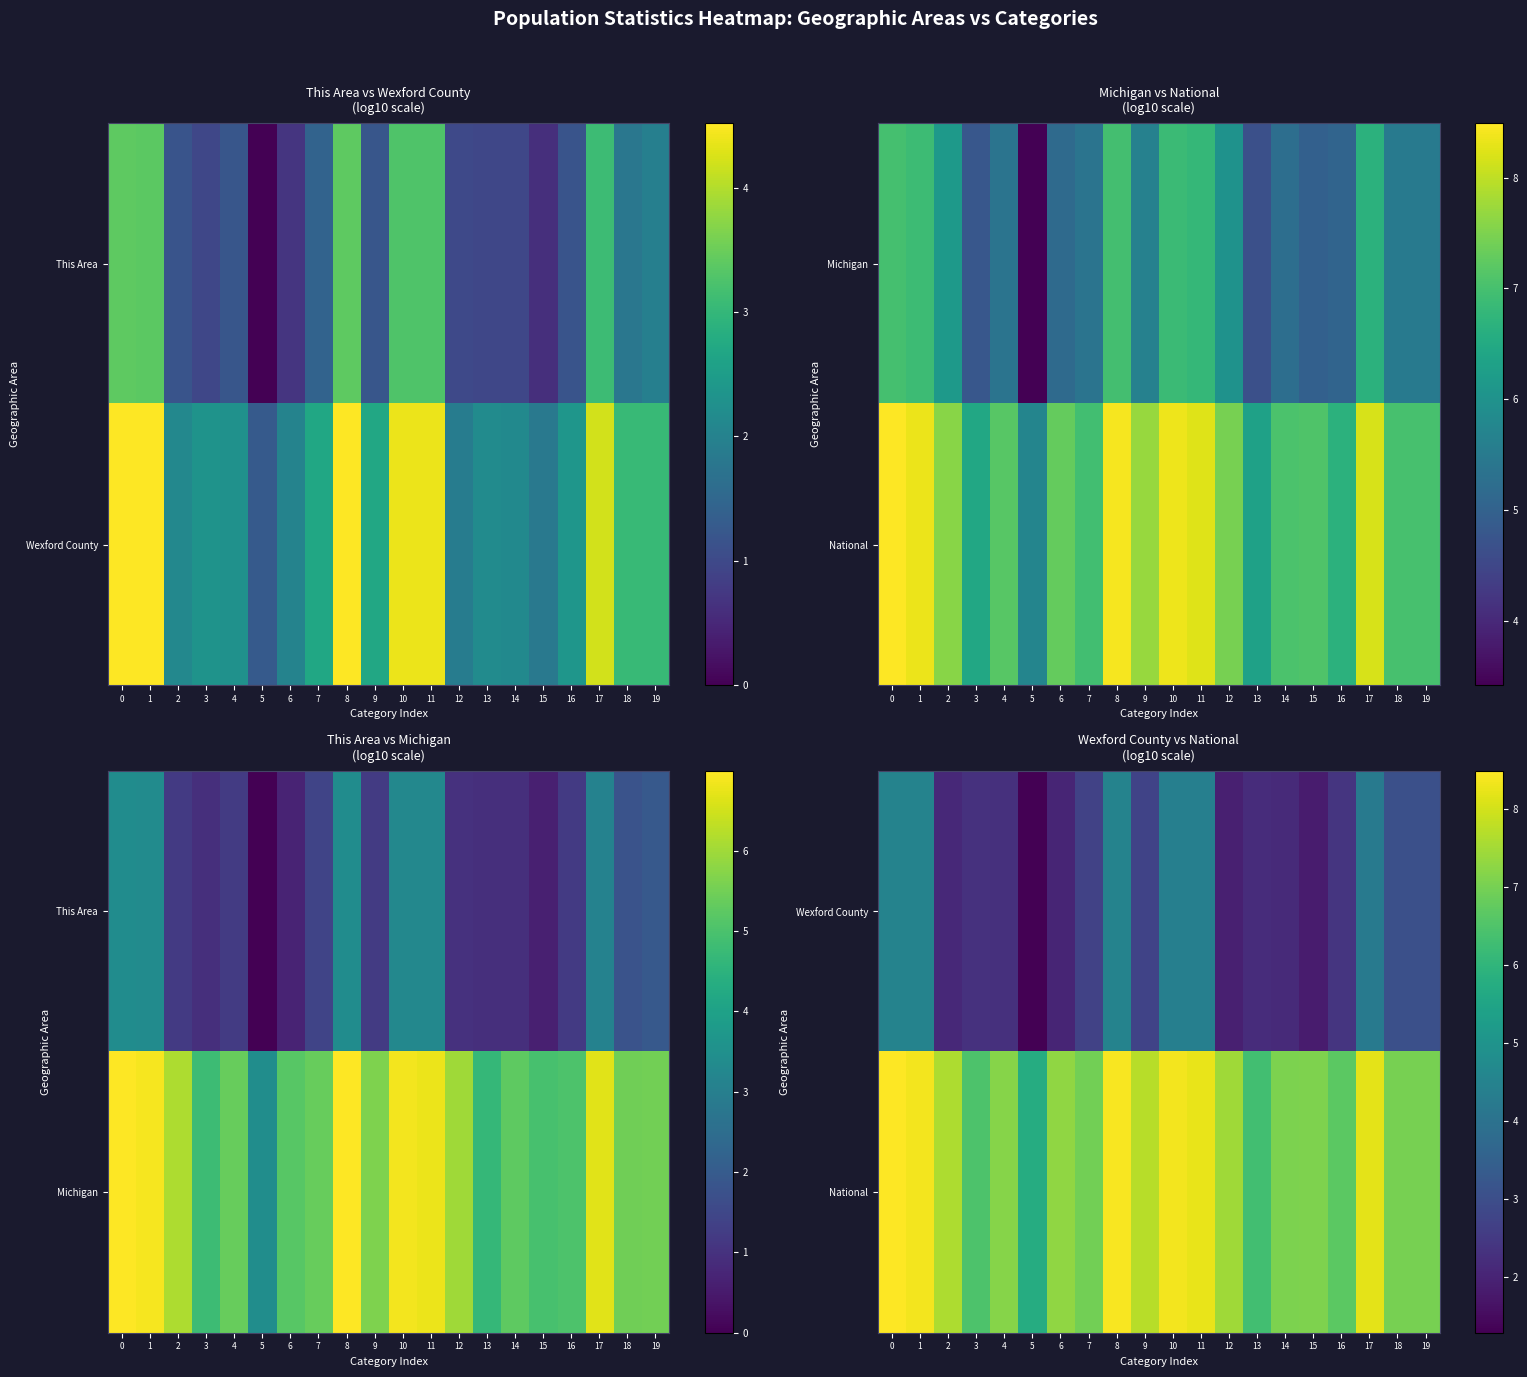

Which label corresponds to the smallest value in the chart?

5